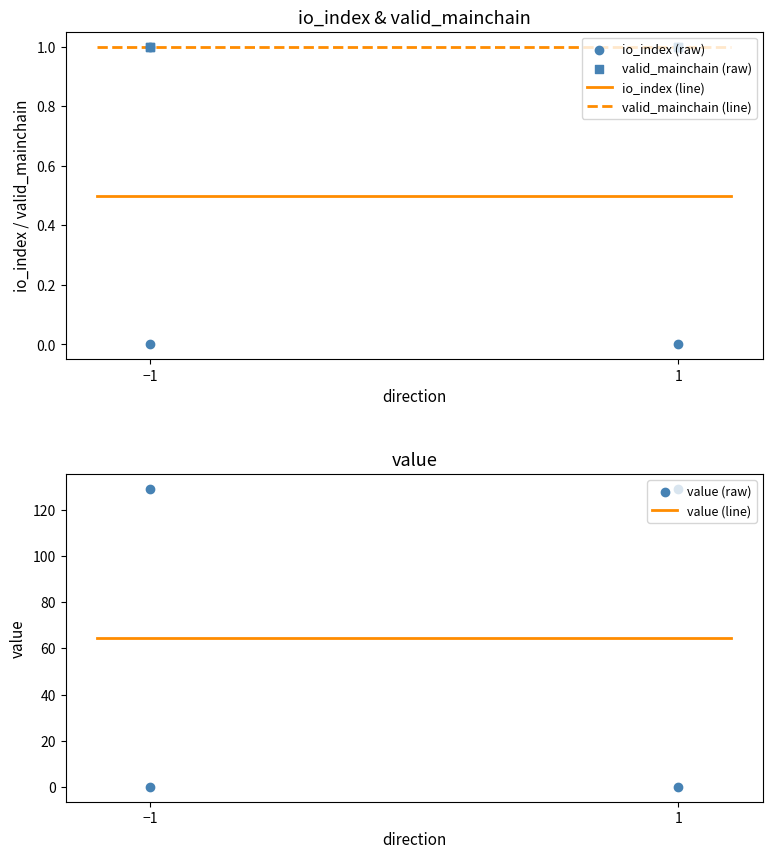

True or false: io_index (line) and valid_mainchain (line) intersect in this chart.

False